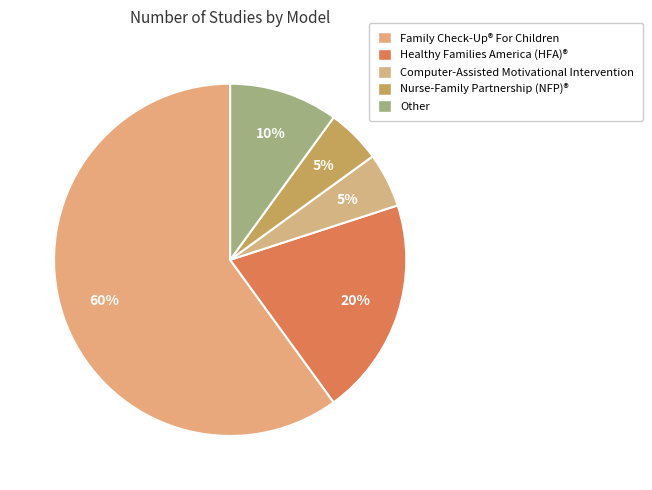

To the nearest percent, what is the combined percentage of Computer-Assisted Motivational Intervention and Healthy Families America (HFA)®?

25%